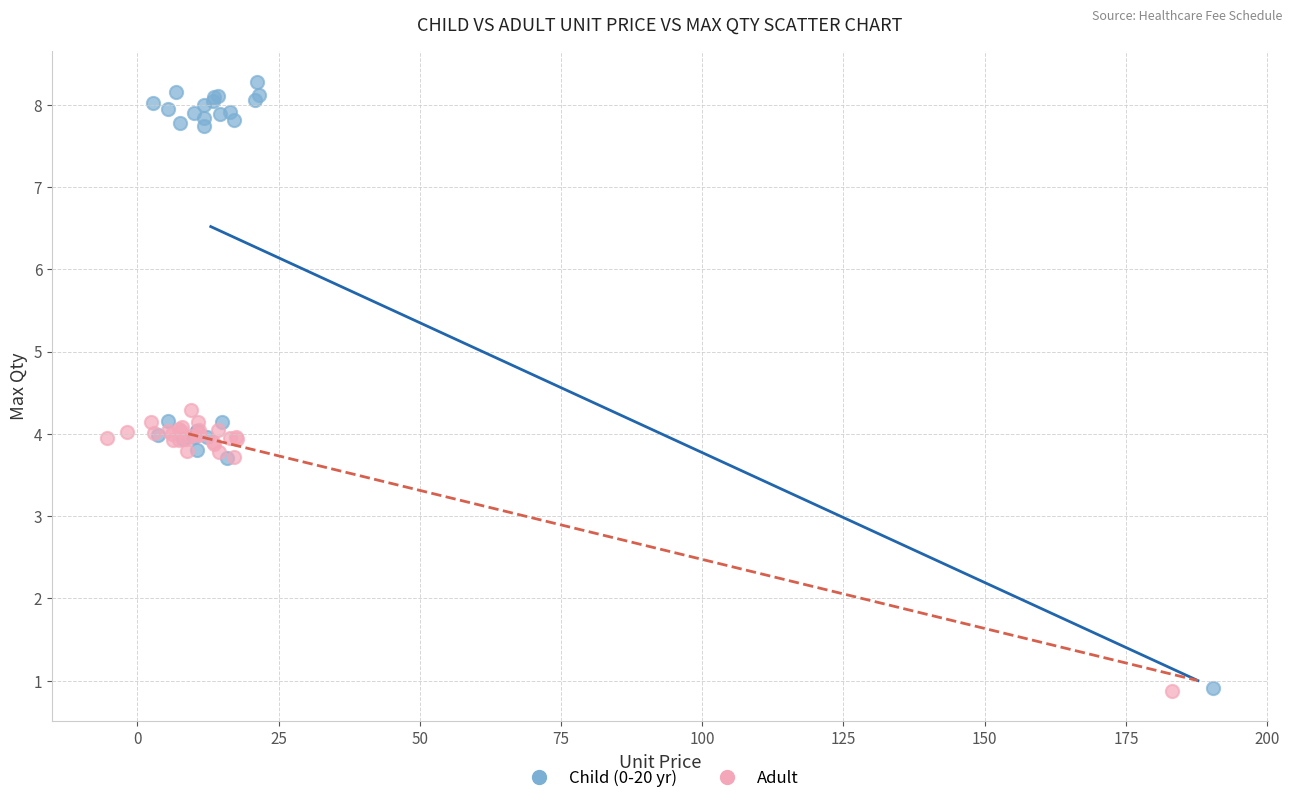

Which series contains the highest Y value?

Child (0-20 yr)